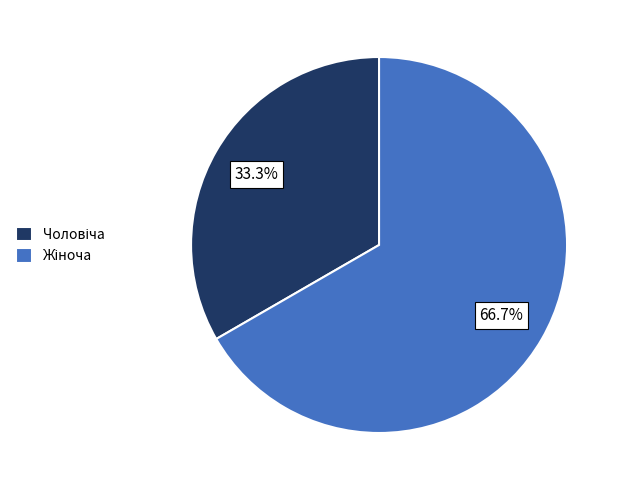

Does any single category account for the majority?

Yes